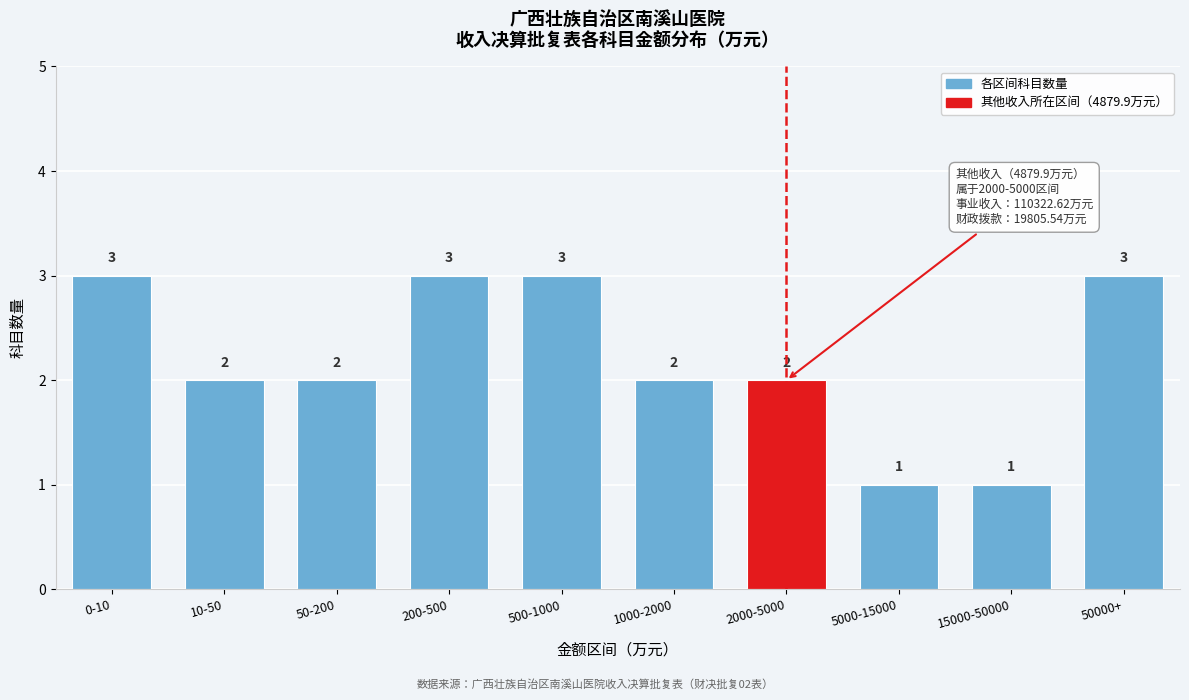

Reading left to right, extract all data points from this chart.

3	2	2	3	3	2	2	1	1	3